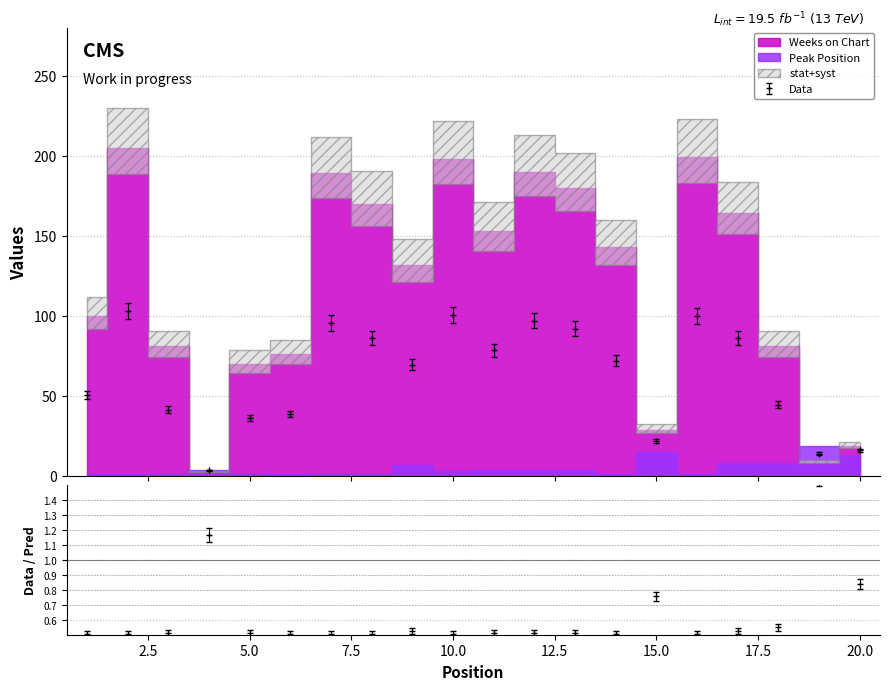

Read the value at 14.

72.0